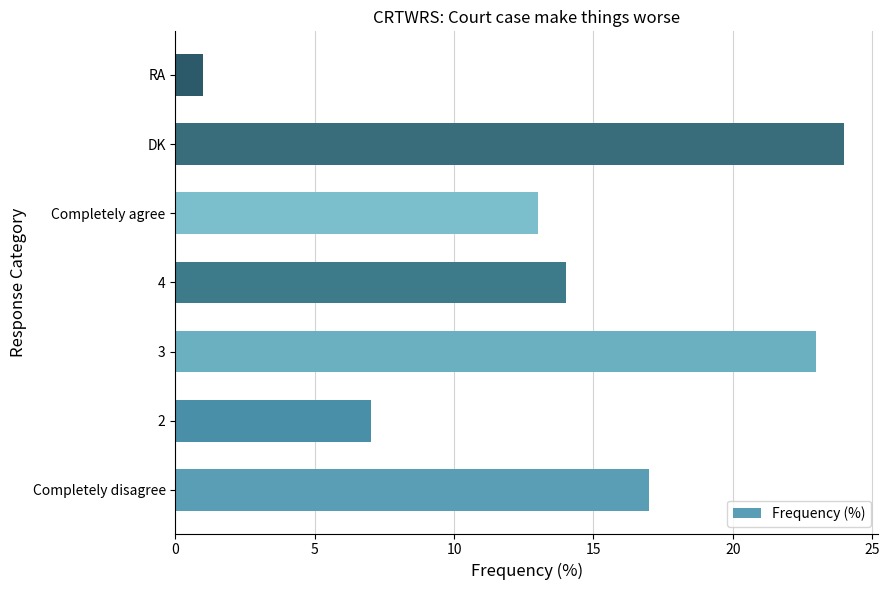

Between RA and 3, which is larger?

3